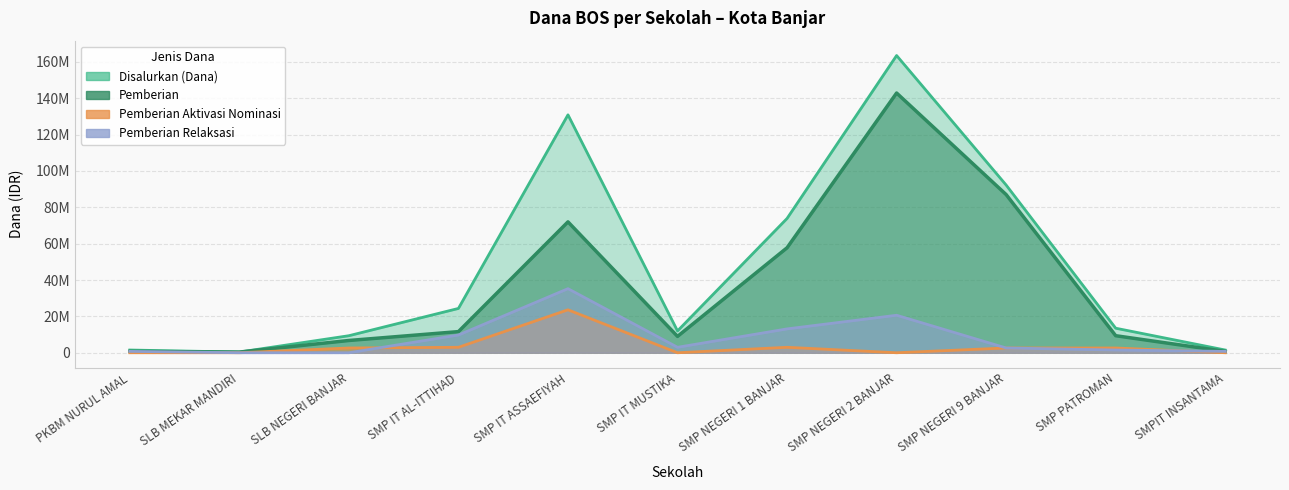

What is the total value across all series at SLB MEKAR MANDIRI?

750000